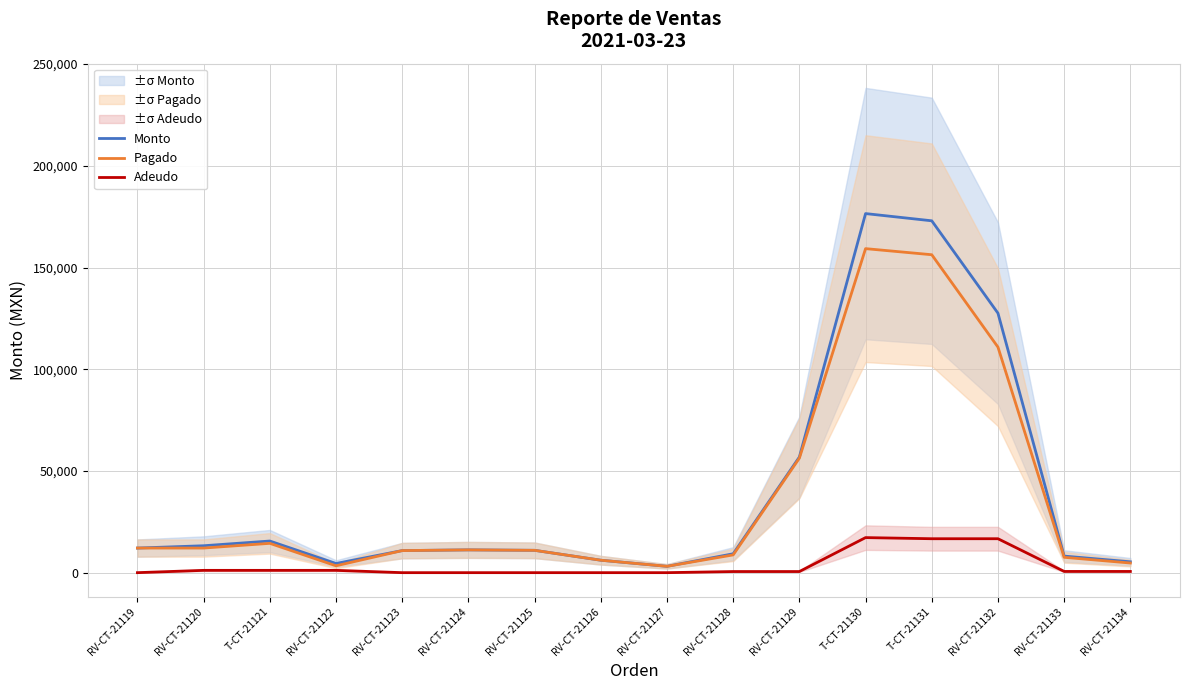

What is the sum of all Monto values?

644304.0